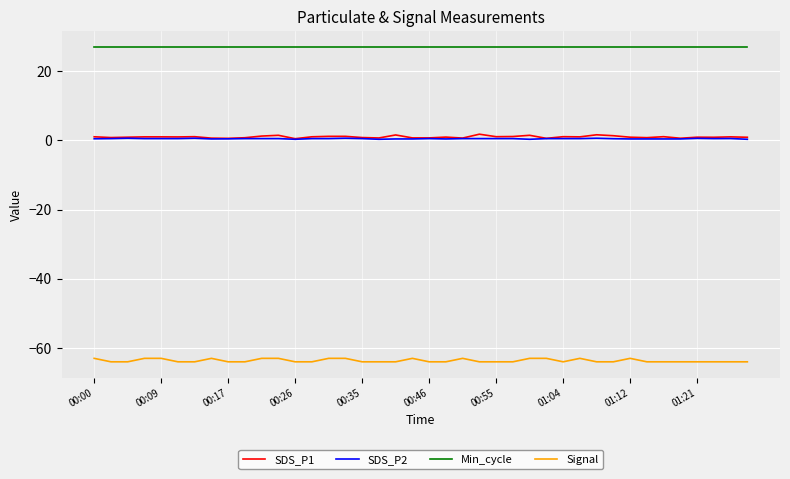

What is the greatest value displayed?

27.0